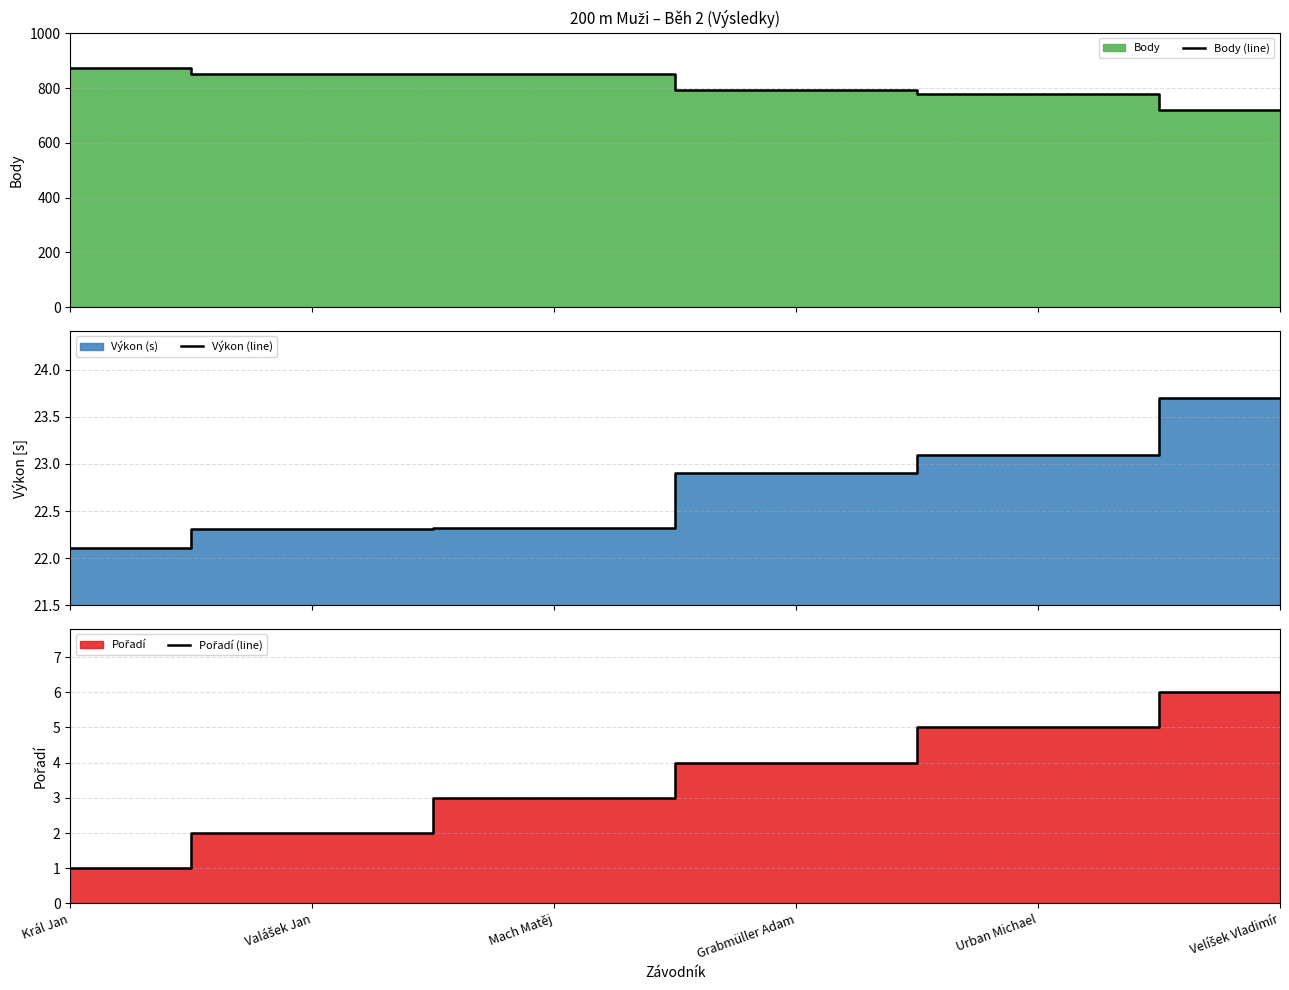

What is the value of the Výkon (line) point at the 5th from the left?

23.1